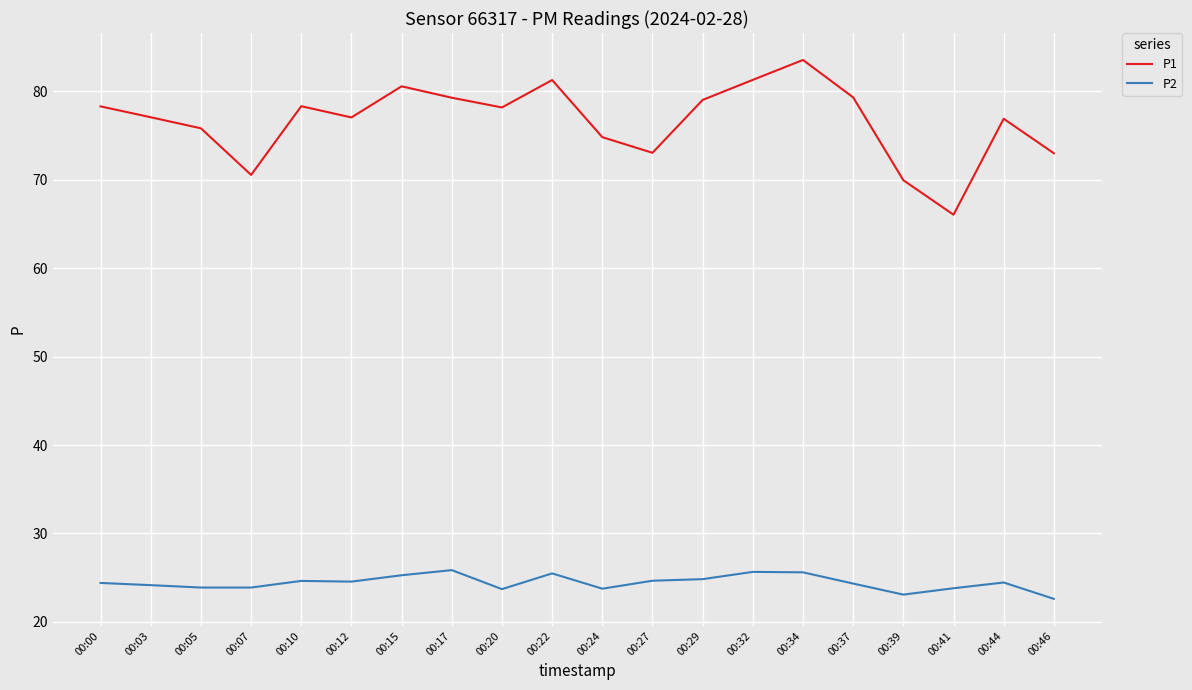

List the series in order of their peak value, lowest first.

P2, P1